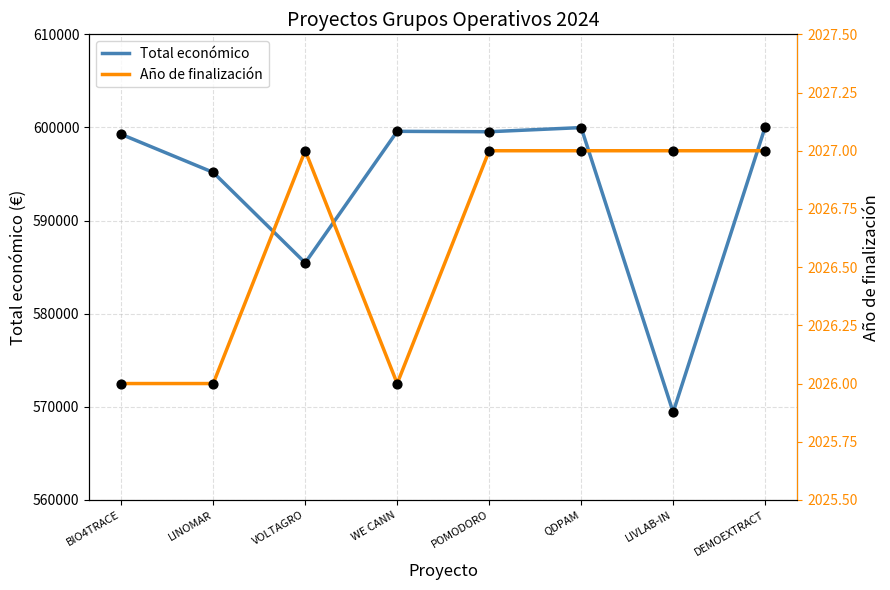

At how many categories does at least one series exceed 164351?

8